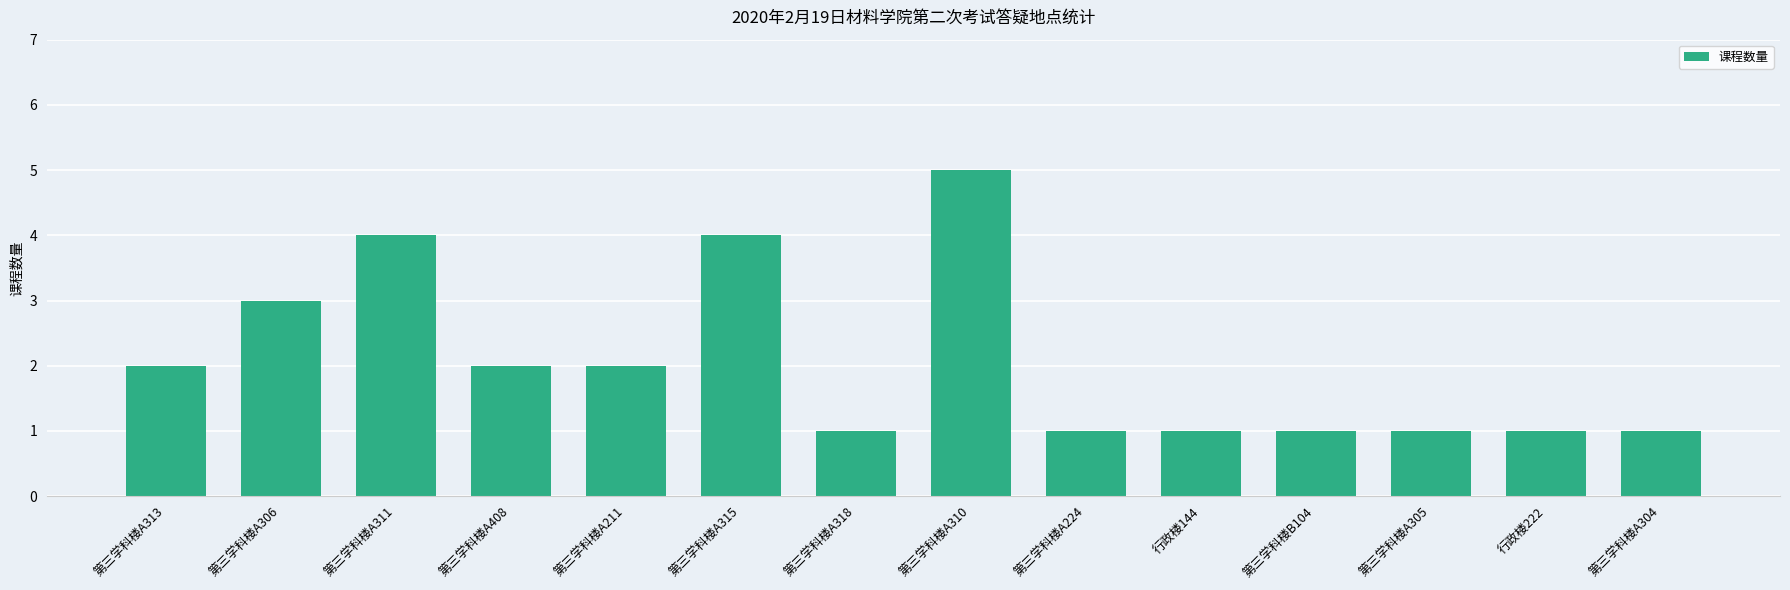

What is the ratio of the value at 第三学科楼A306 to the value at 第三学科楼A318?

3.0